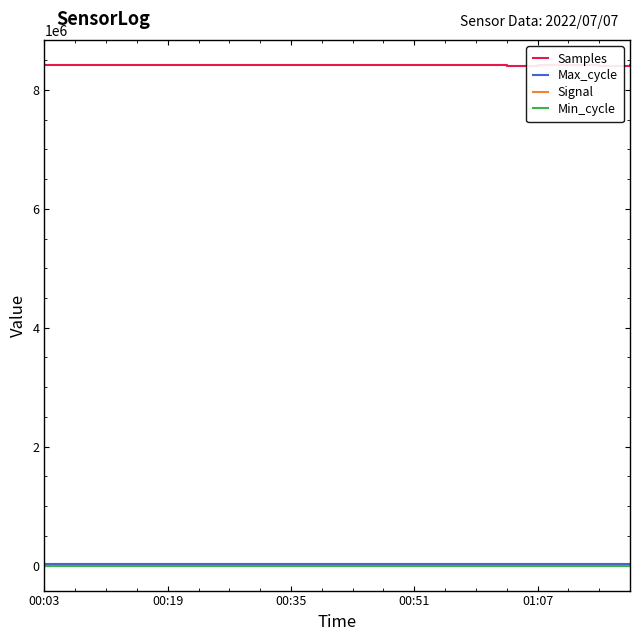

True or false: Min_cycle and Samples cross at least once.

False